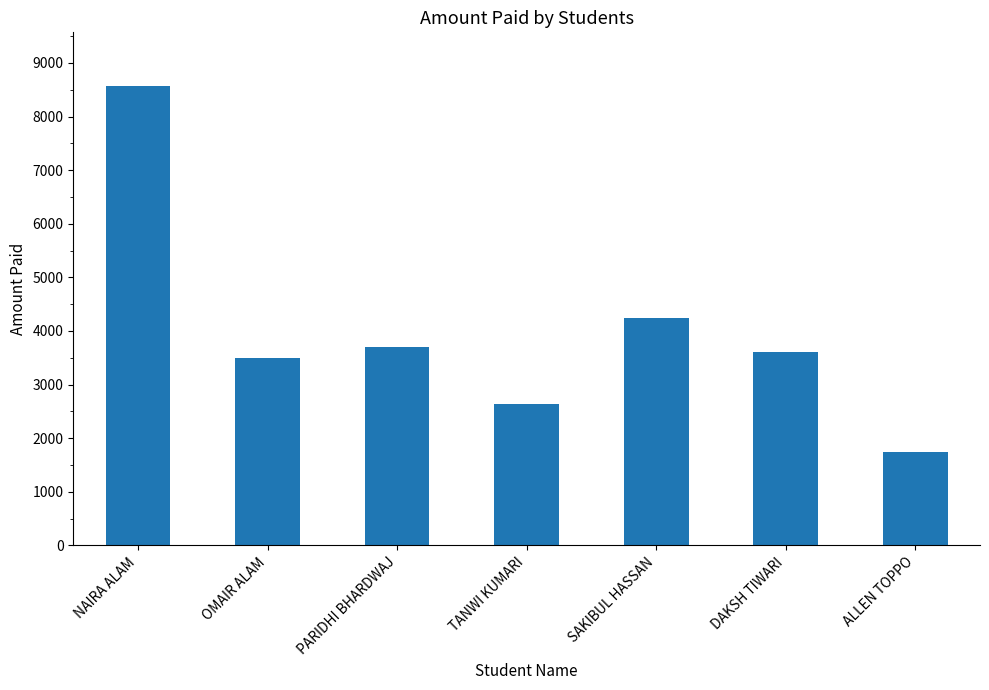

At which label is the value closest to 5160?

SAKIBUL HASSAN